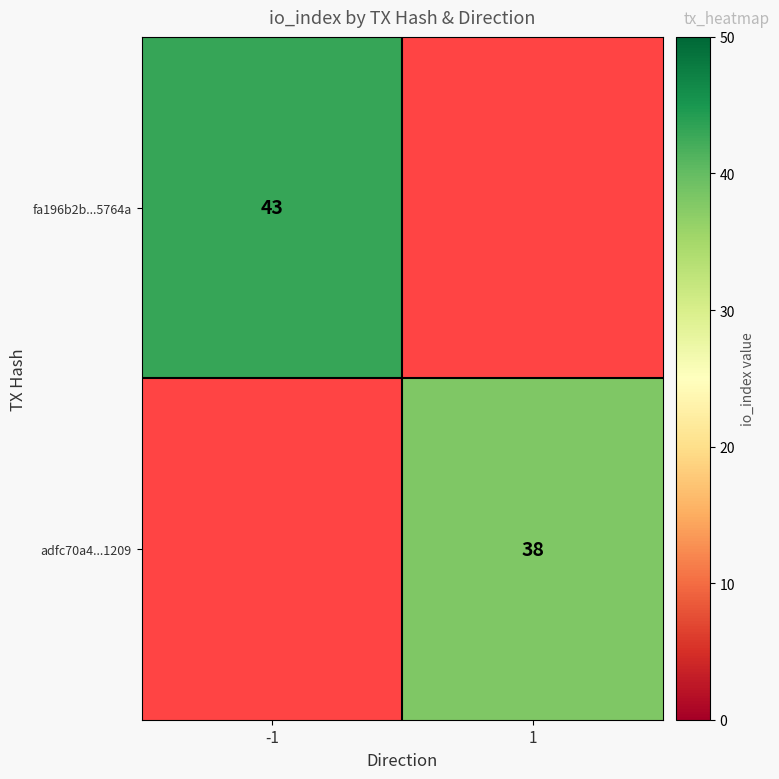

At which category does the chart reach its peak across all series?

-1